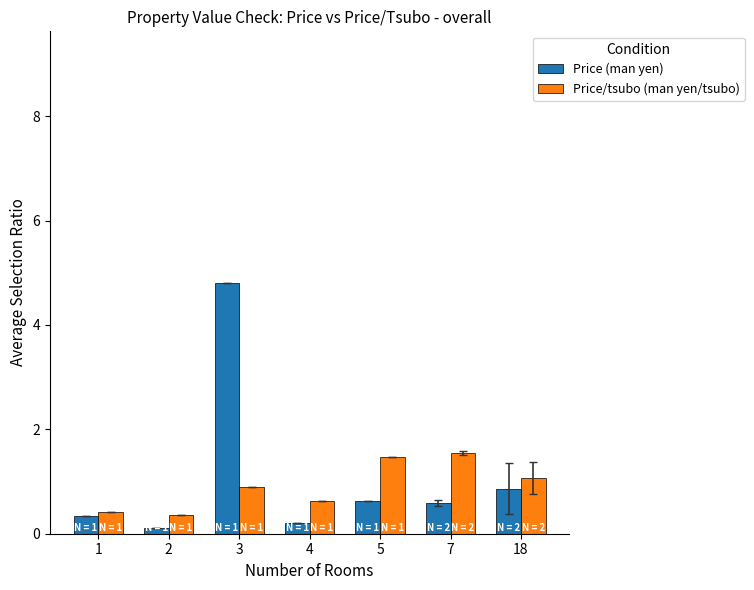

What is the average value of the Price (man yen) series?

1.1